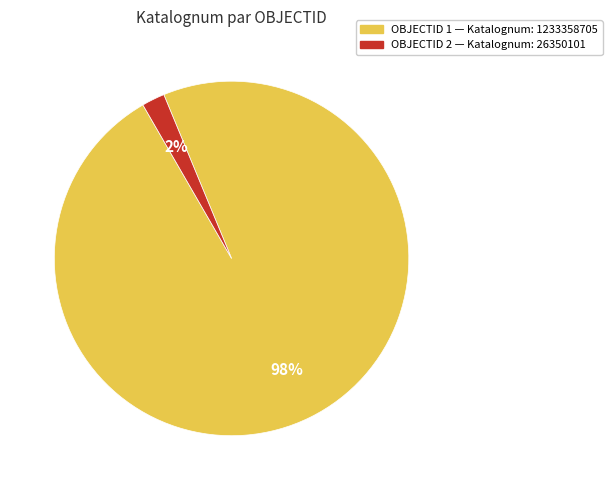

To the nearest percent, what is the difference between the largest and smallest slice percentages?

96%